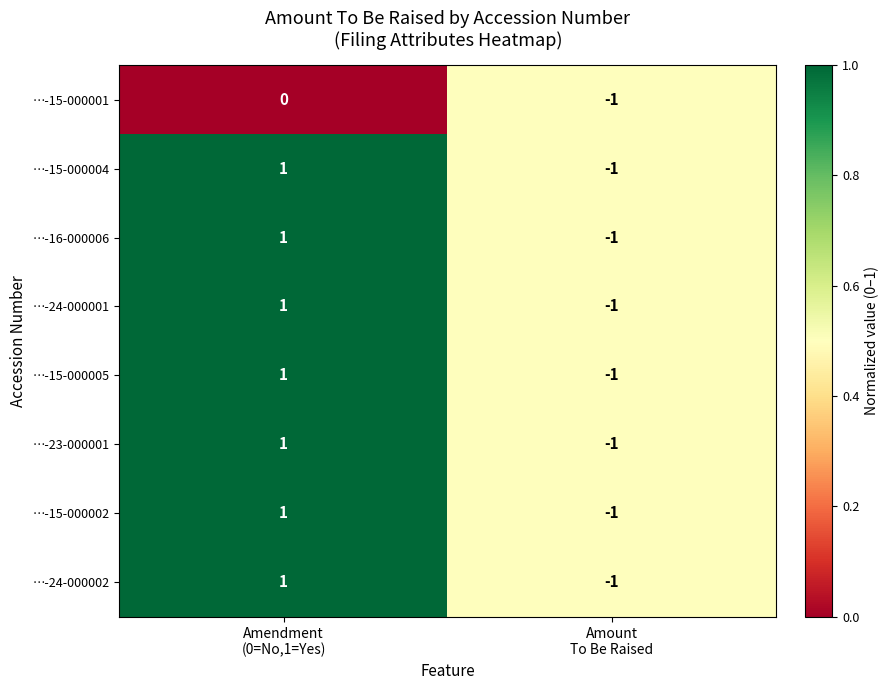

Reading left to right, transcribe all the data shown in this chart.

…-15-000001: 0	-1
…-15-000004: 1	-1
…-16-000006: 1	-1
…-24-000001: 1	-1
…-15-000005: 1	-1
…-23-000001: 1	-1
…-15-000002: 1	-1
…-24-000002: 1	-1